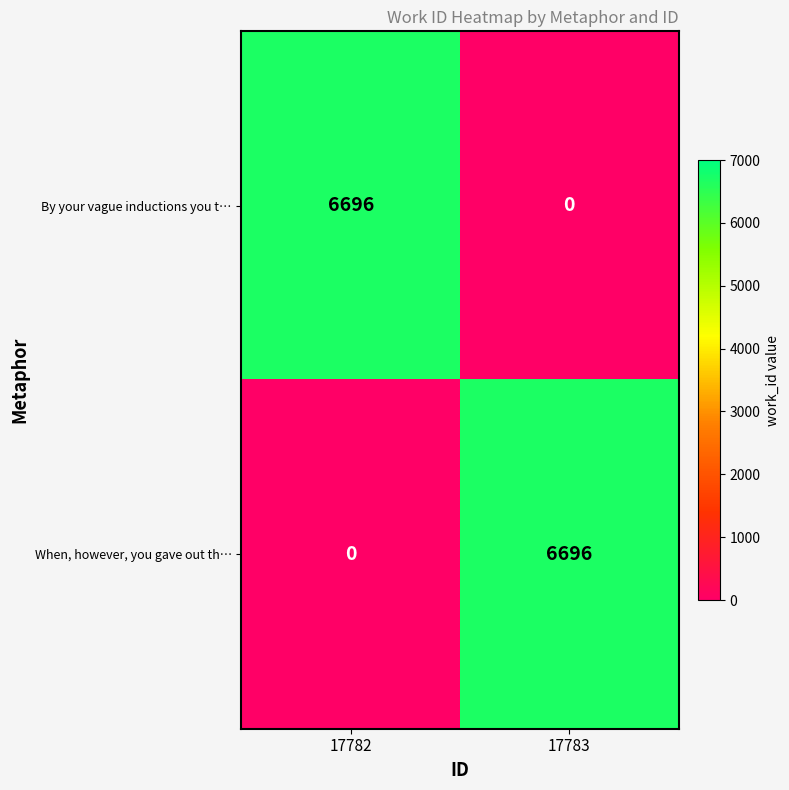

At 17782, list the series in order from smallest to largest.

When, however, you gave out th…, By your vague inductions you t…